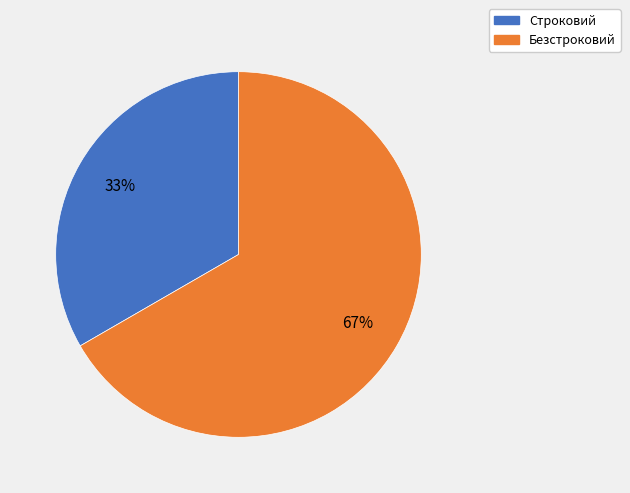

Approximately how many times larger is the value at Безстроковий compared to Строковий?

2.0